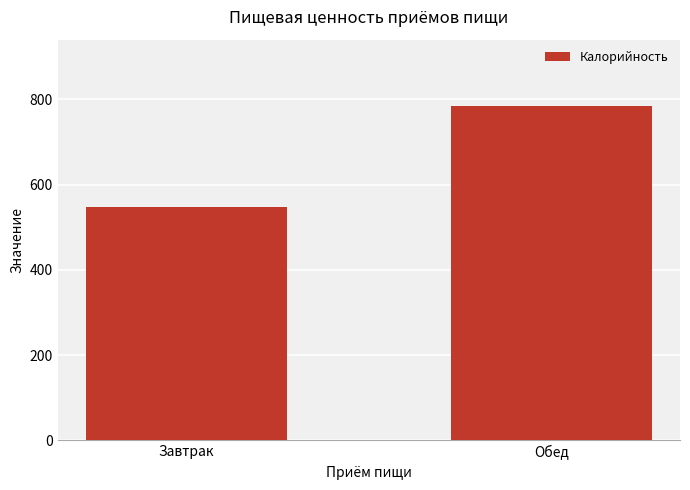

What is the sum of the values at Обед and Завтрак?

1329.5